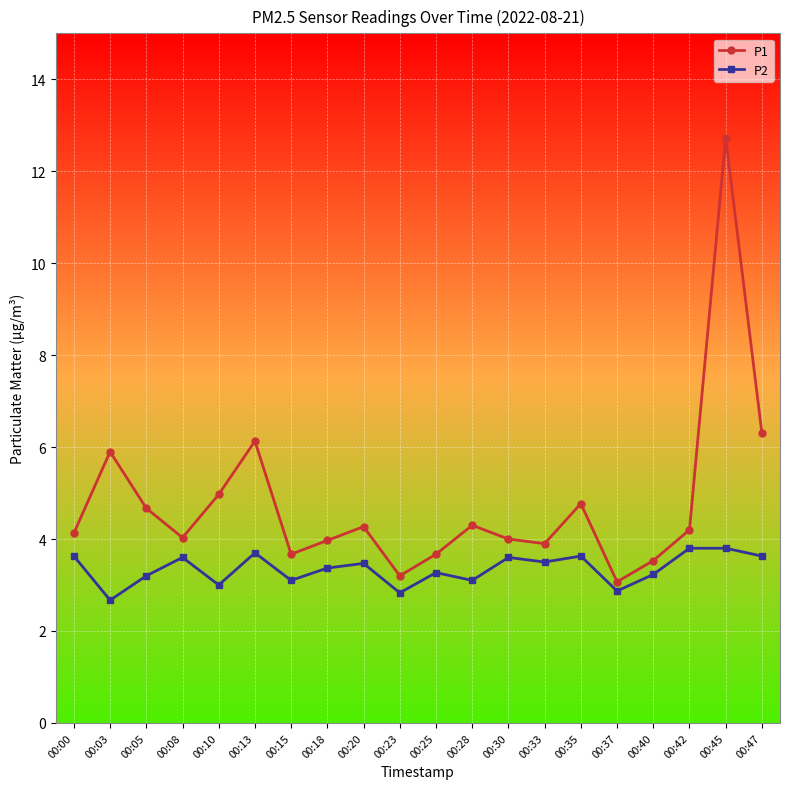

What is the smallest value displayed?

2.7